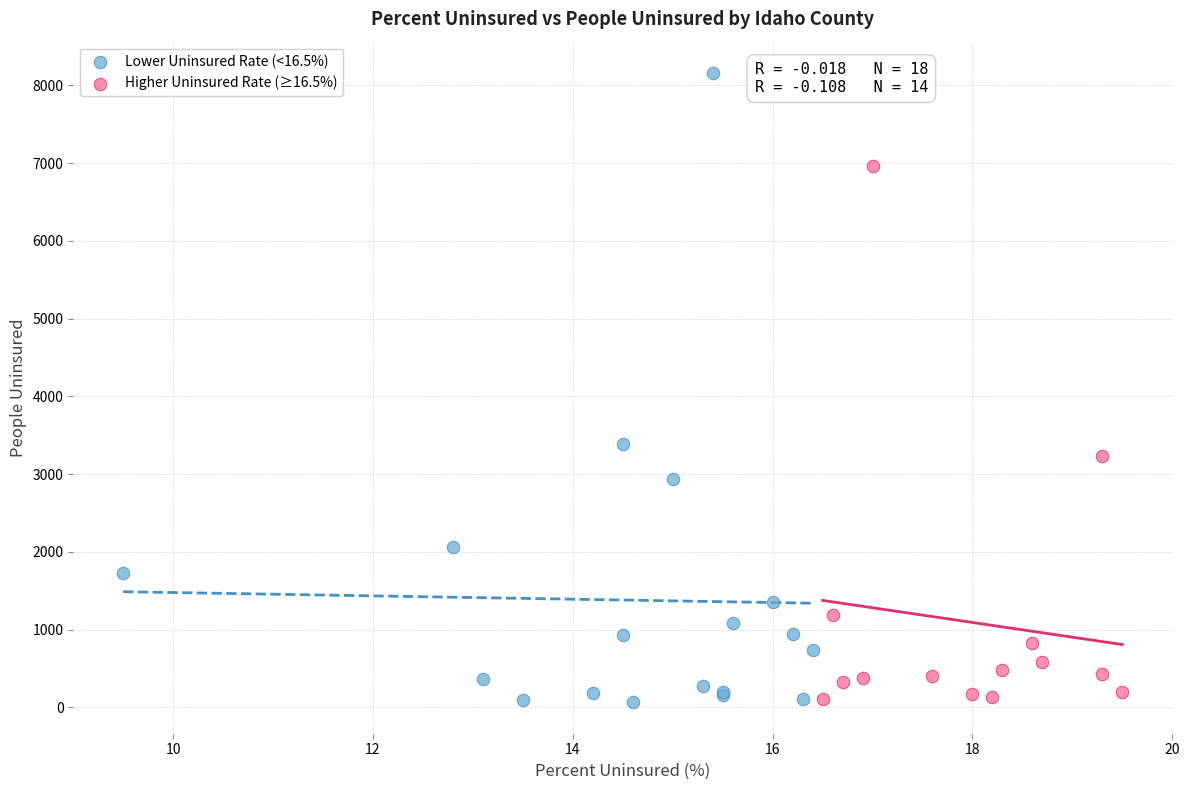

Which series contains the highest Y value?

Lower Uninsured Rate (<16.5%)